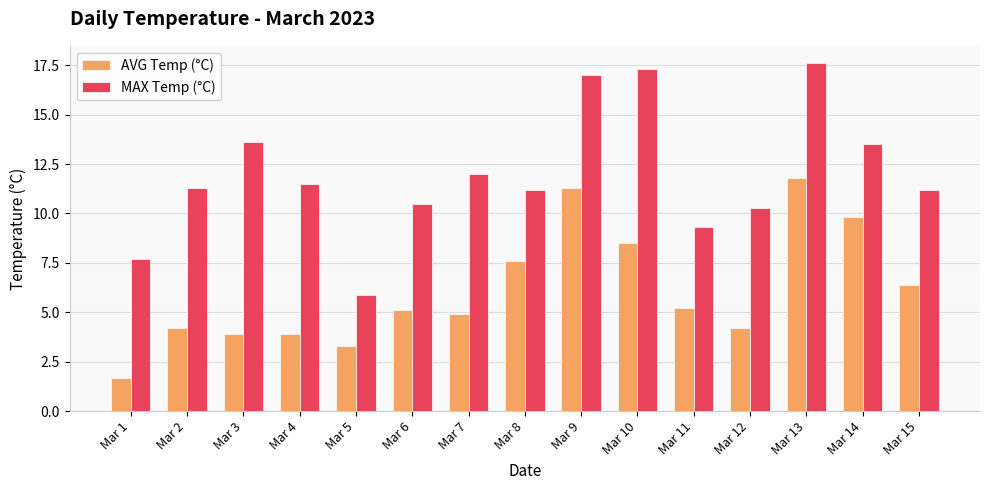

Does the chart contain stacked bars?

No